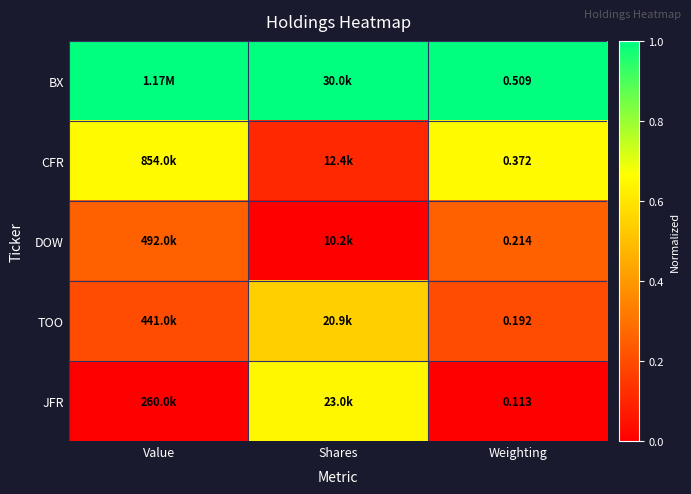

Rank the series at Weighting from highest to lowest value.

BX, CFR, DOW, TOO, JFR